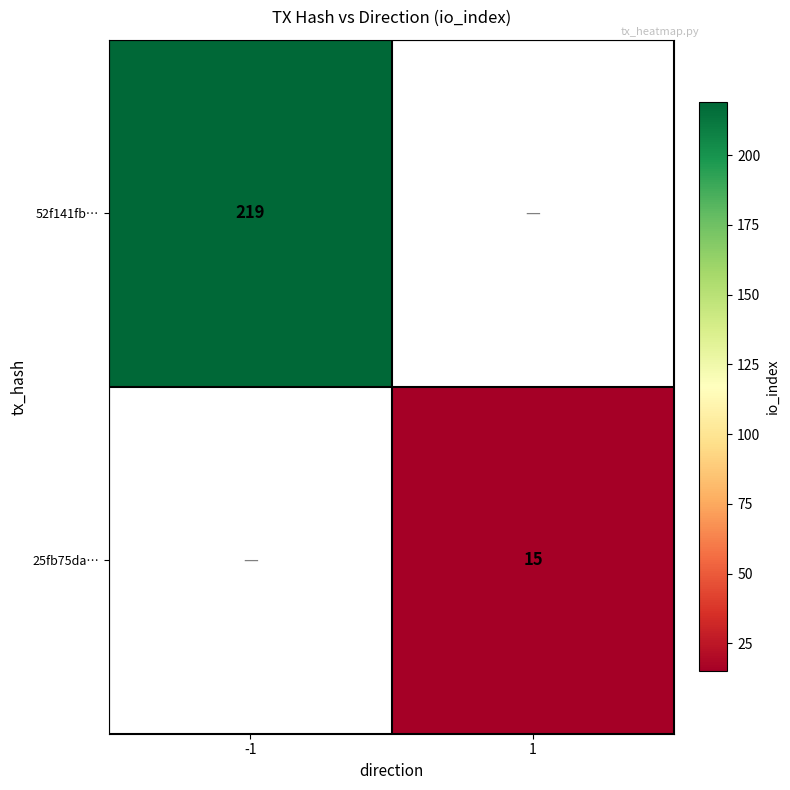

True or false: 25fb75da… has a value of 15 at 1.

True